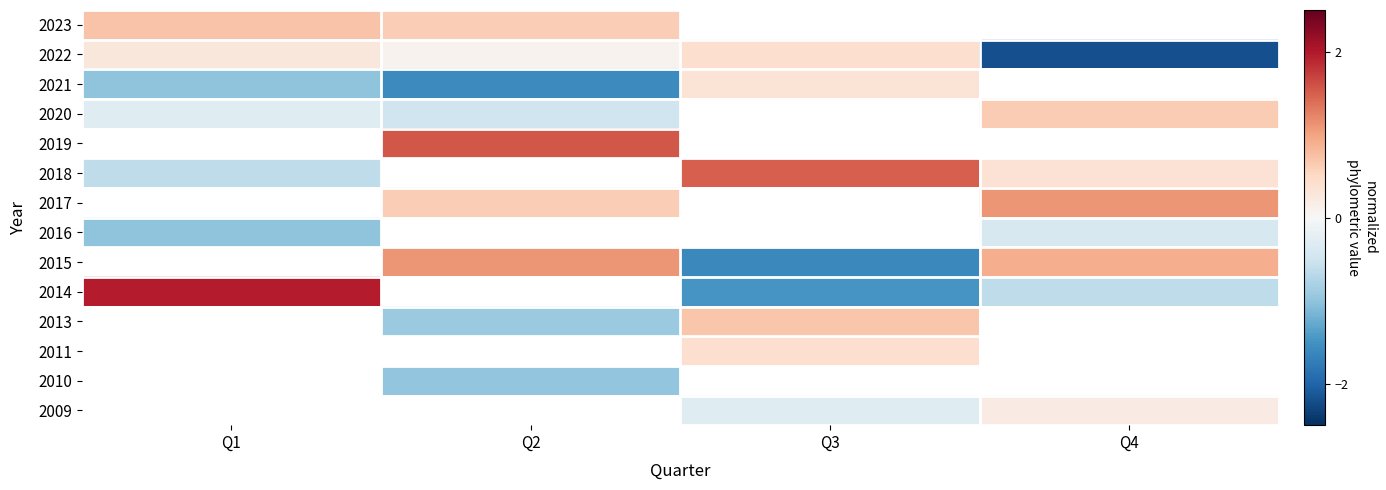

Which has a higher value, Q1 or Q2?

Q1